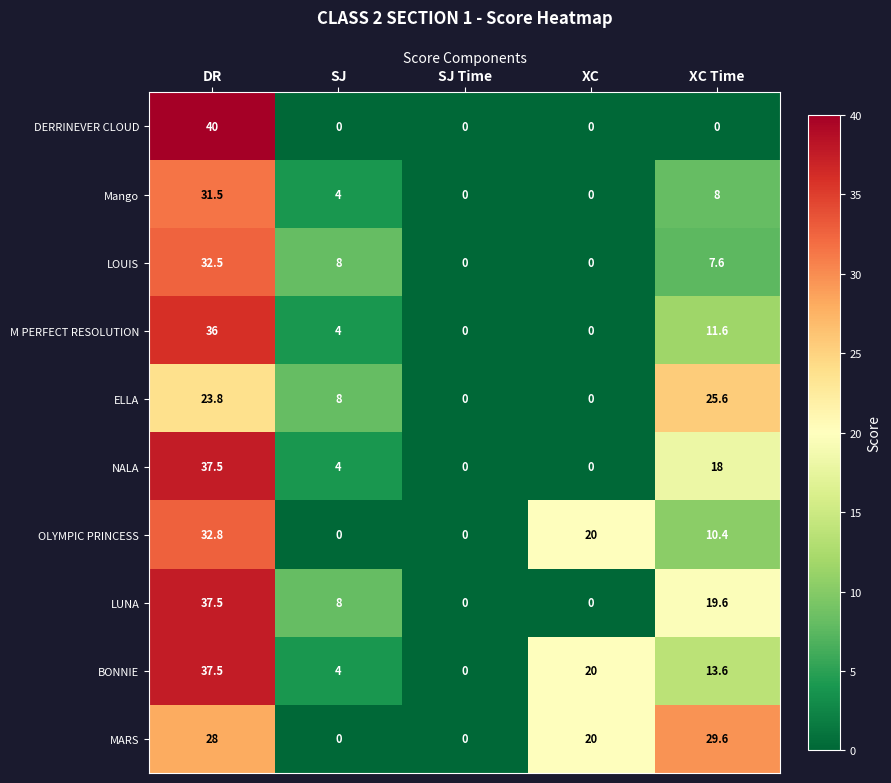

Is the value of BONNIE at XC greater than the value of MARS at DR?

No